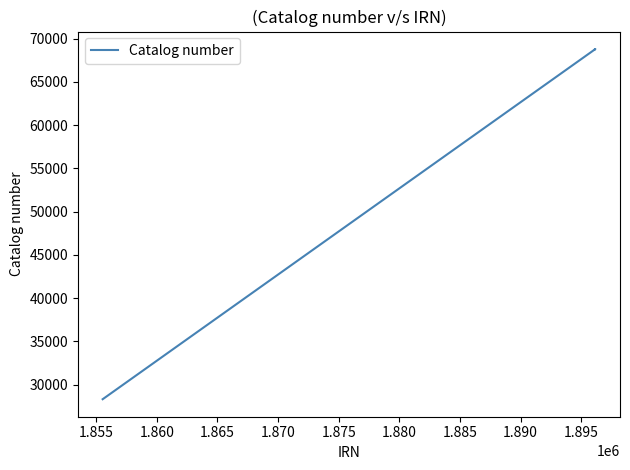

What is the sum of all values?

165892